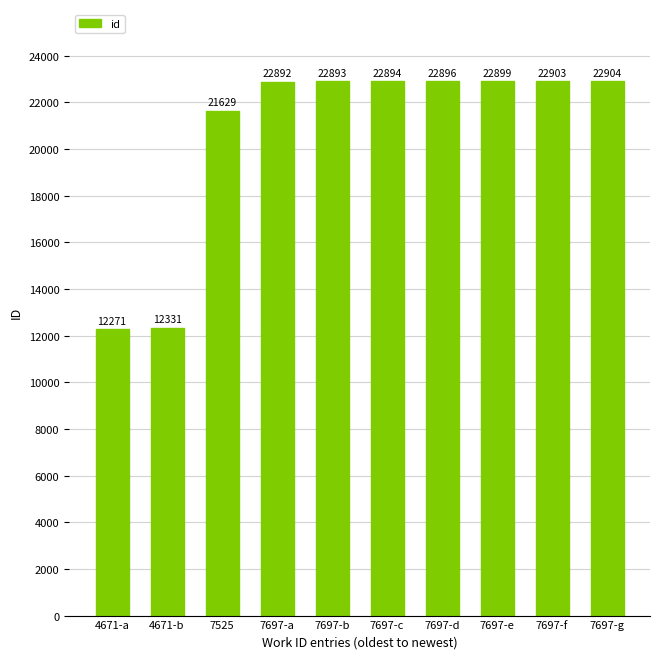

Rank the categories by value from highest to lowest.

7697-g, 7697-f, 7697-e, 7697-d, 7697-c, 7697-b, 7697-a, 7525, 4671-b, 4671-a